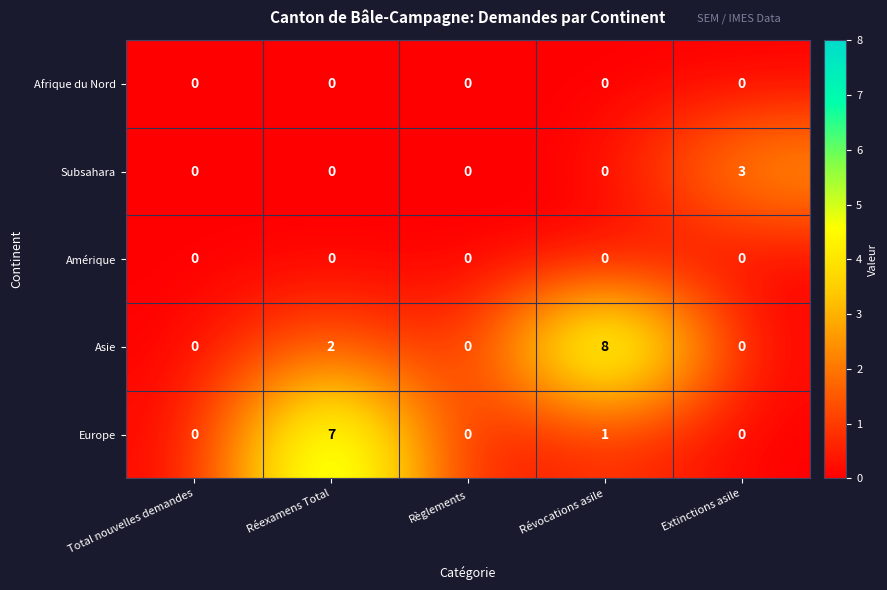

How many distinct data groups are displayed?

5